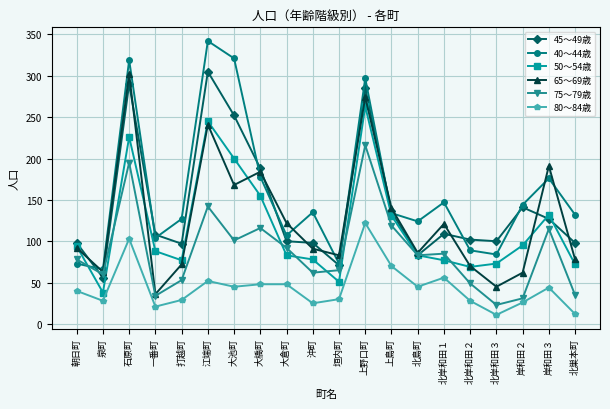

Which series has the largest total across all categories?

40～44歳